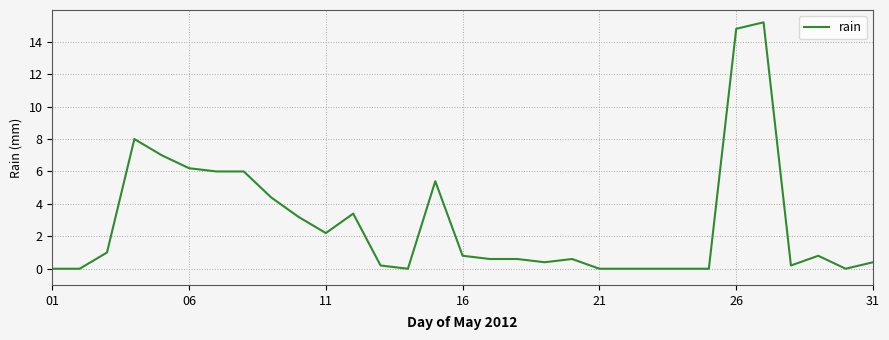

Is this an area chart (filled region under the line)?

No